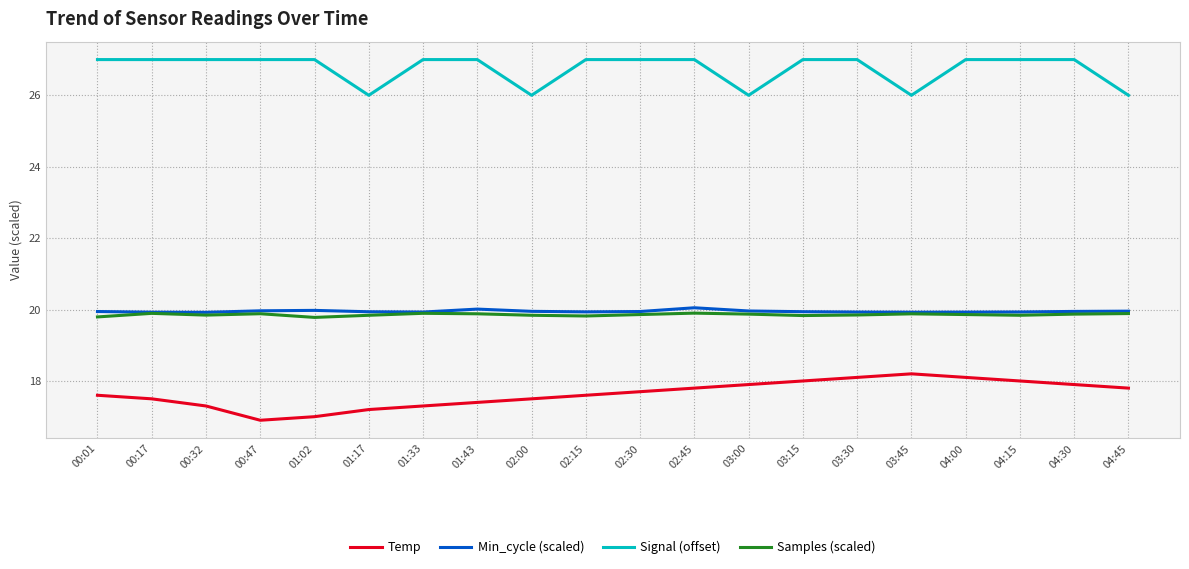

What is the sum of the Signal (offset) values at 03:00 and 04:15?

53.0